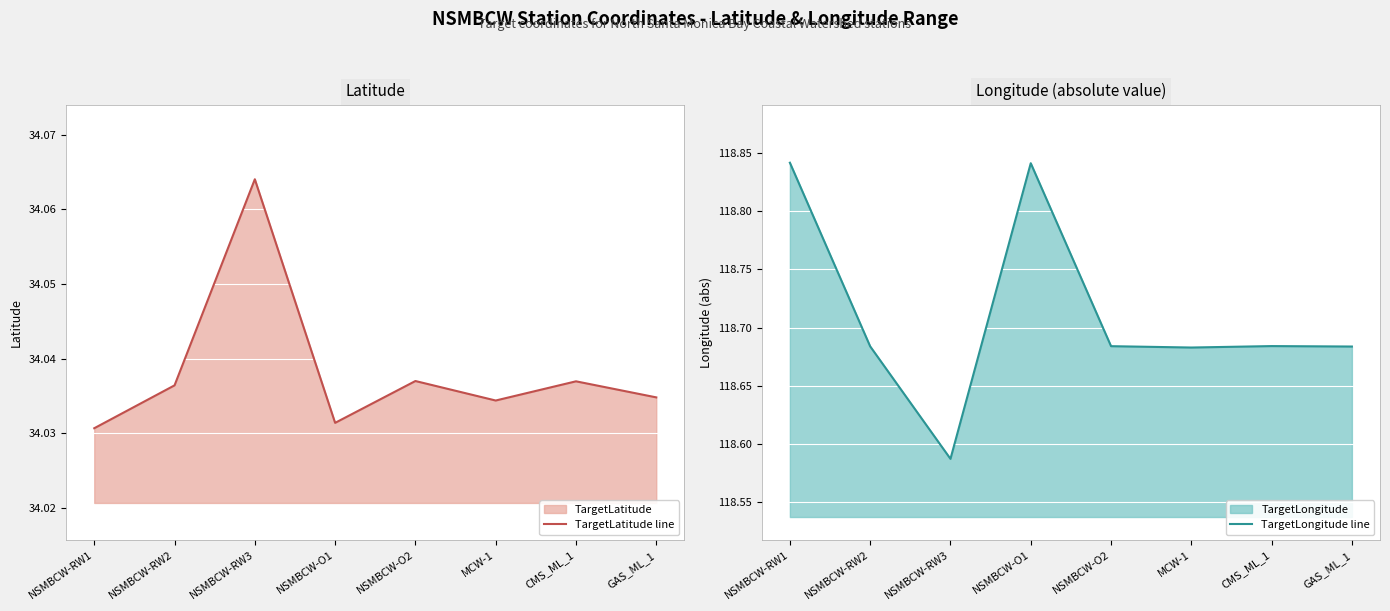

What is the sum of the TargetLatitude line values at NSMBCW-RW2 and CMS_ML_1?

68.1